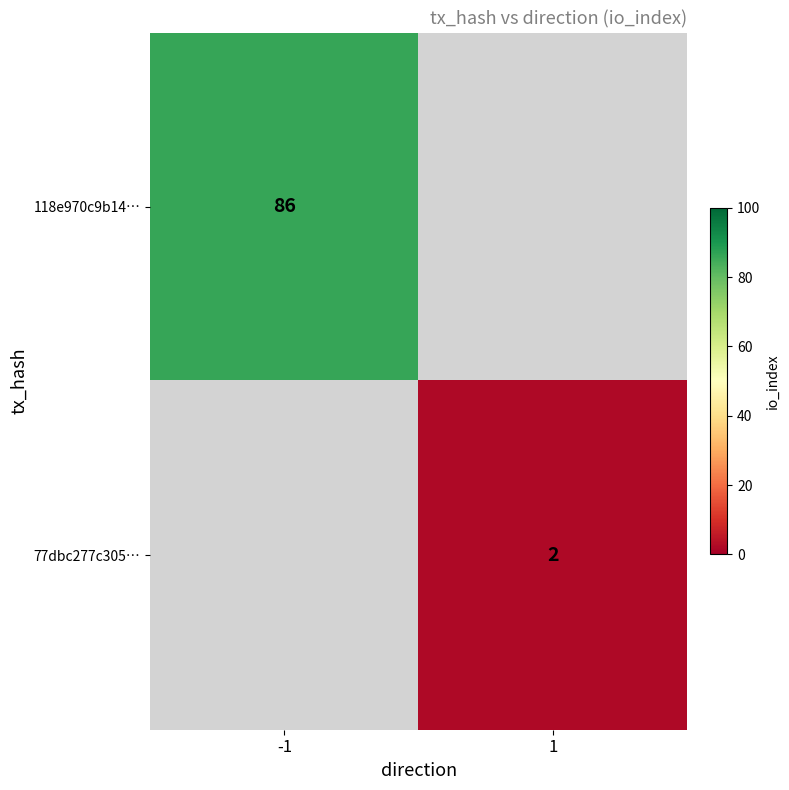

Is the value of 118e970c9b14… at -1 greater than the value of 77dbc277c305… at 1?

Yes